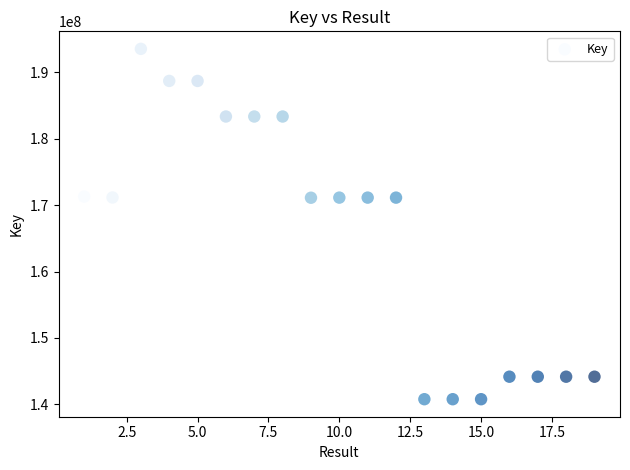

What is the range of X values (max minus min)?

18